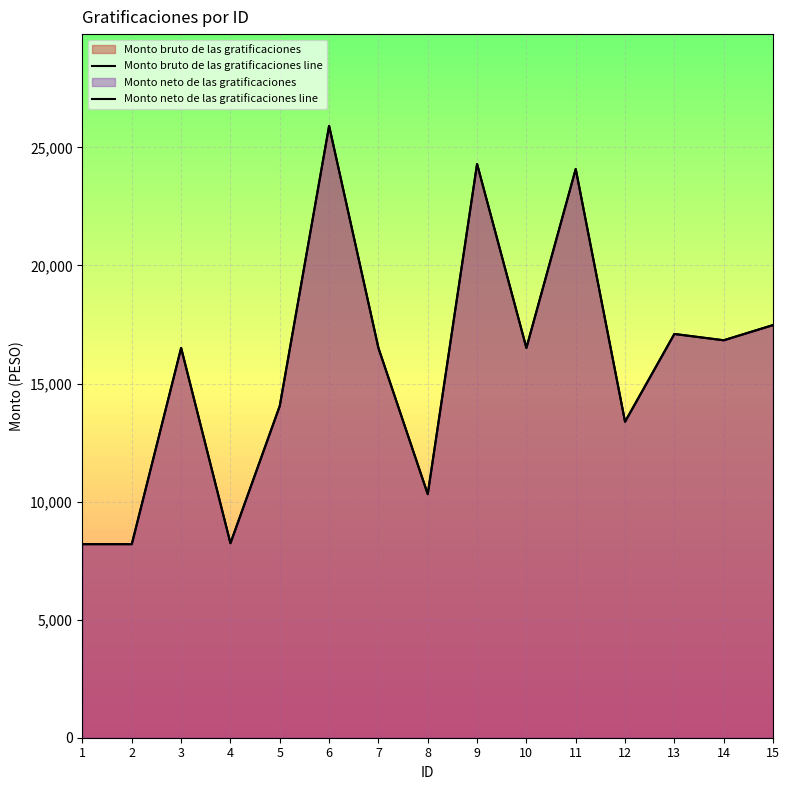

At which category does Monto neto de las gratificaciones line reach its first local valley?

4